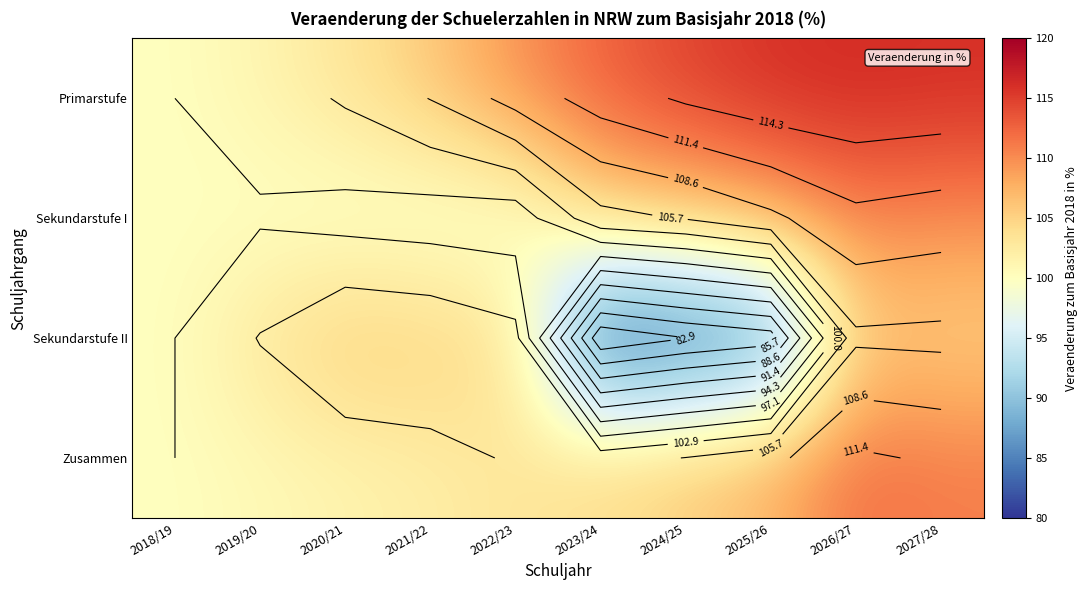

What is the minimum value shown in the chart?

80.6